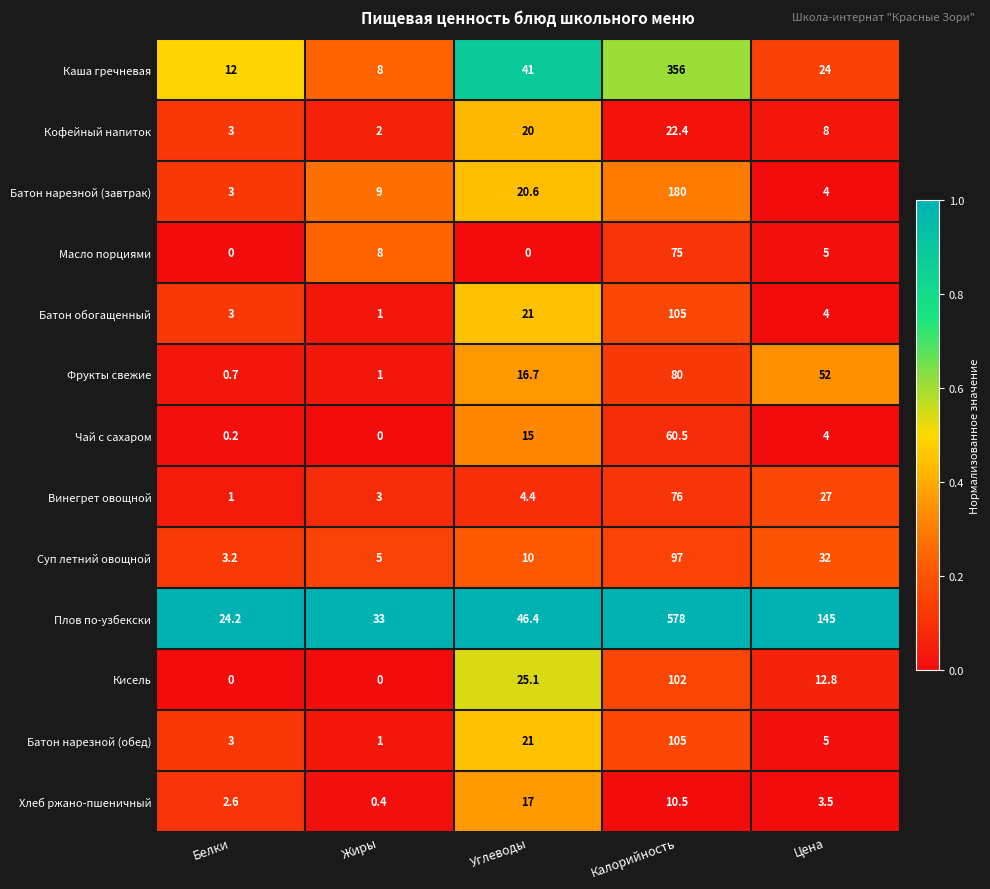

Is the value of Плов по-узбекски at Жиры greater than the value of Кофейный напиток at Калорийность?

Yes